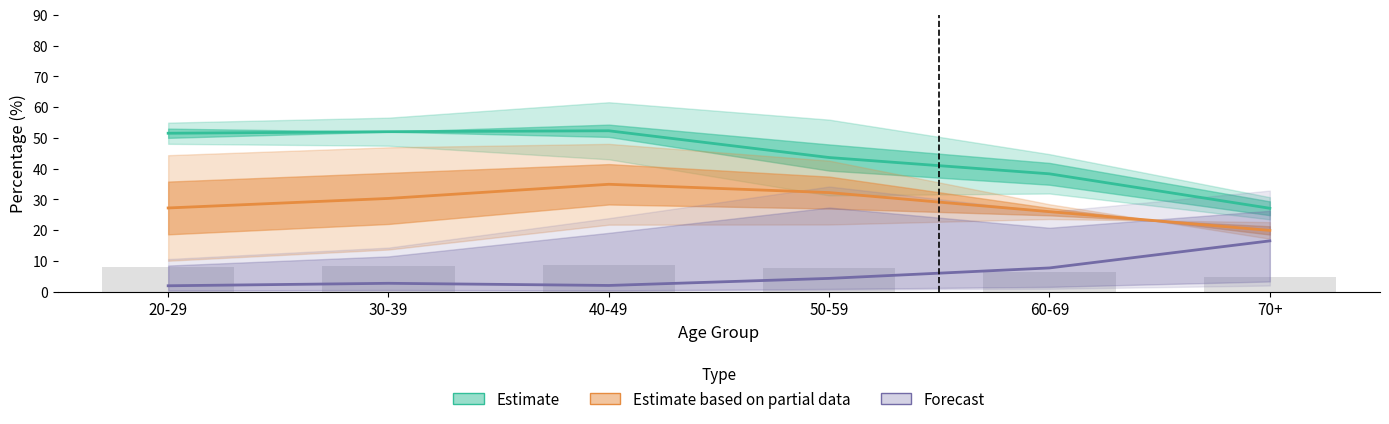

List the series in order of their overall mean, lowest first.

Forecast, Estimate based on partial data, Estimate